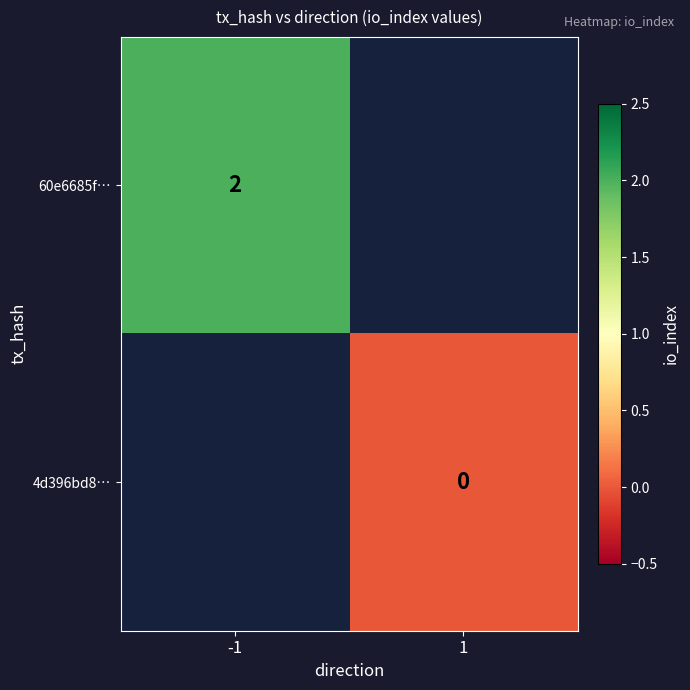

True or false: 60e6685f… has a value of 1 at -1.

False